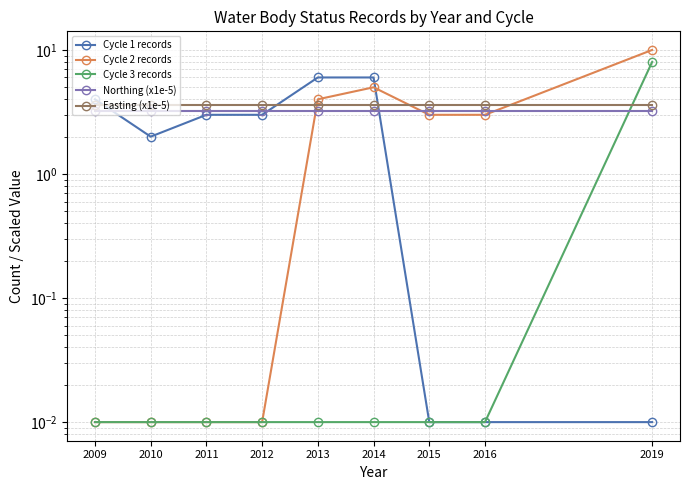

List the series in order of their peak value, highest first.

Cycle 2 records, Cycle 3 records, Cycle 1 records, Easting (x1e-5), Northing (x1e-5)